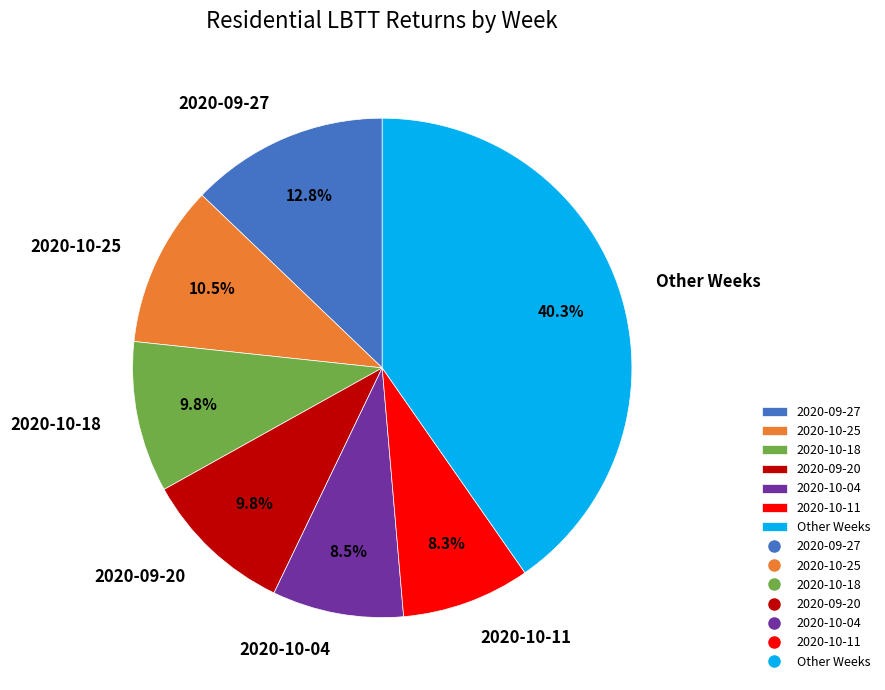

Does 2020-10-11 represent more than half of the total?

No